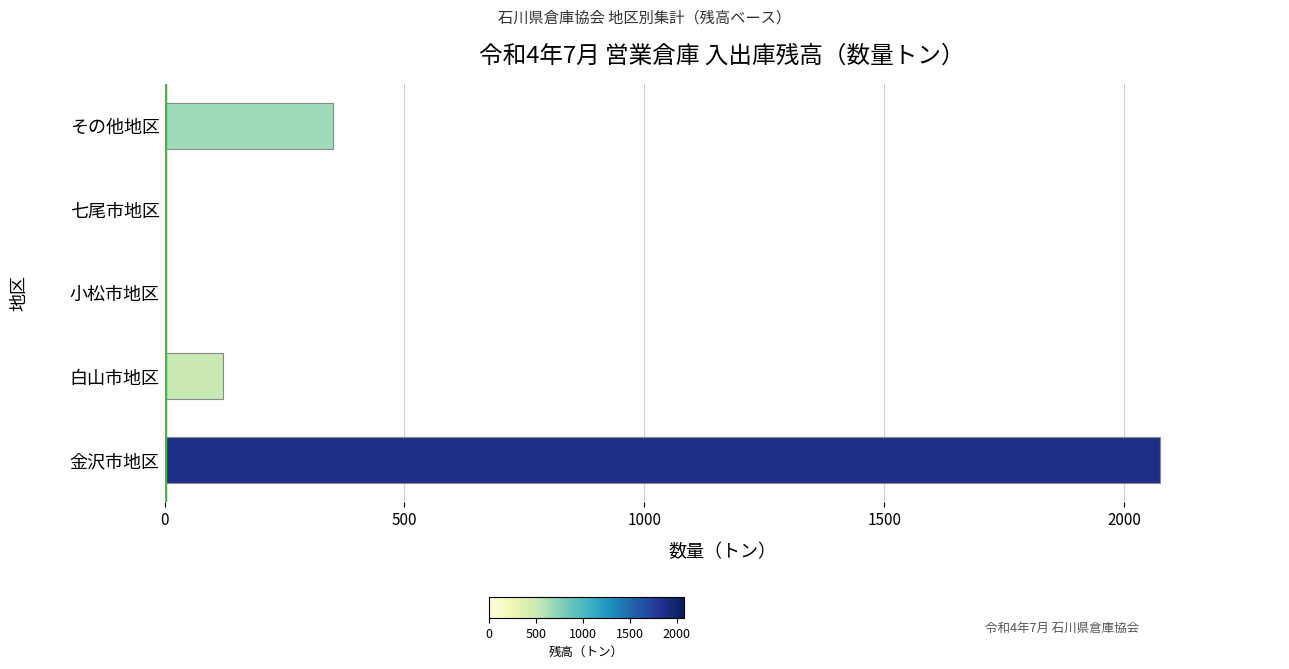

Between 七尾市地区 and その他地区, which is larger?

その他地区